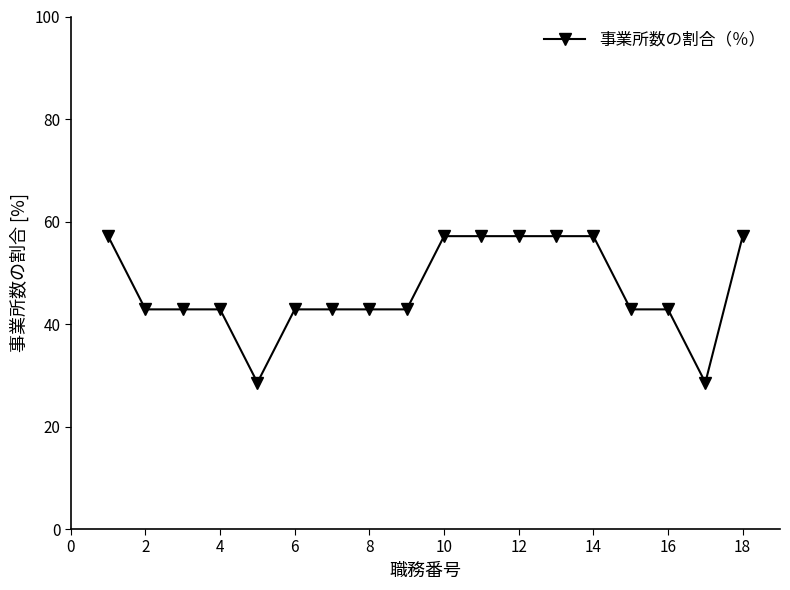

What is the value of the 12th point from the left?

57.1